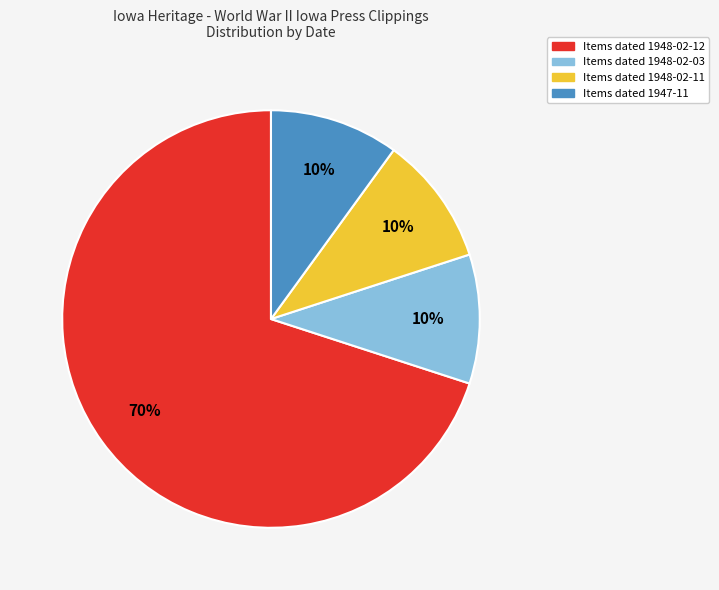

To the nearest percent, what is the difference between the largest and smallest slice percentages?

60%